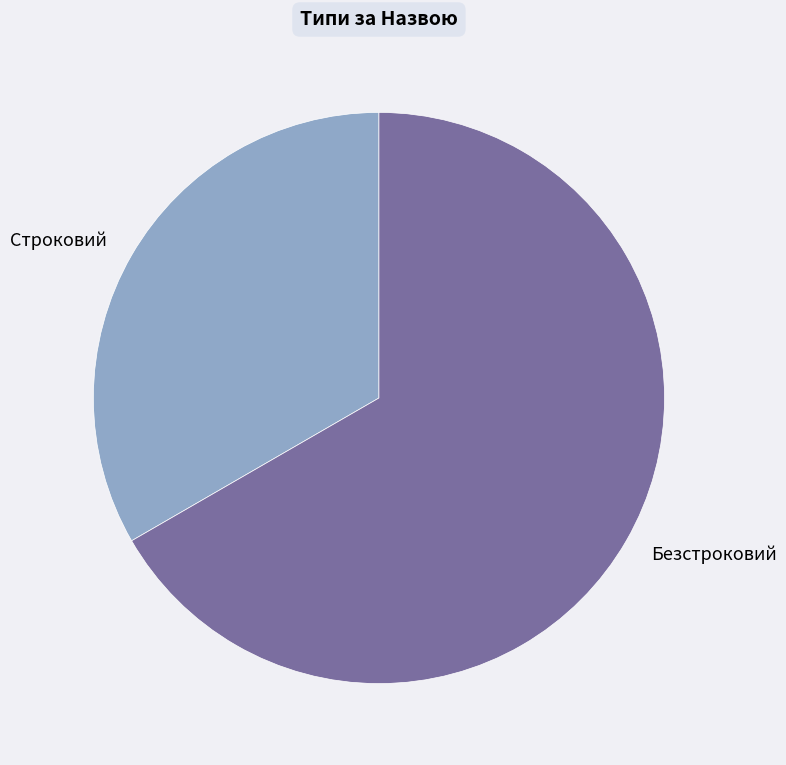

Does any single category account for the majority?

Yes